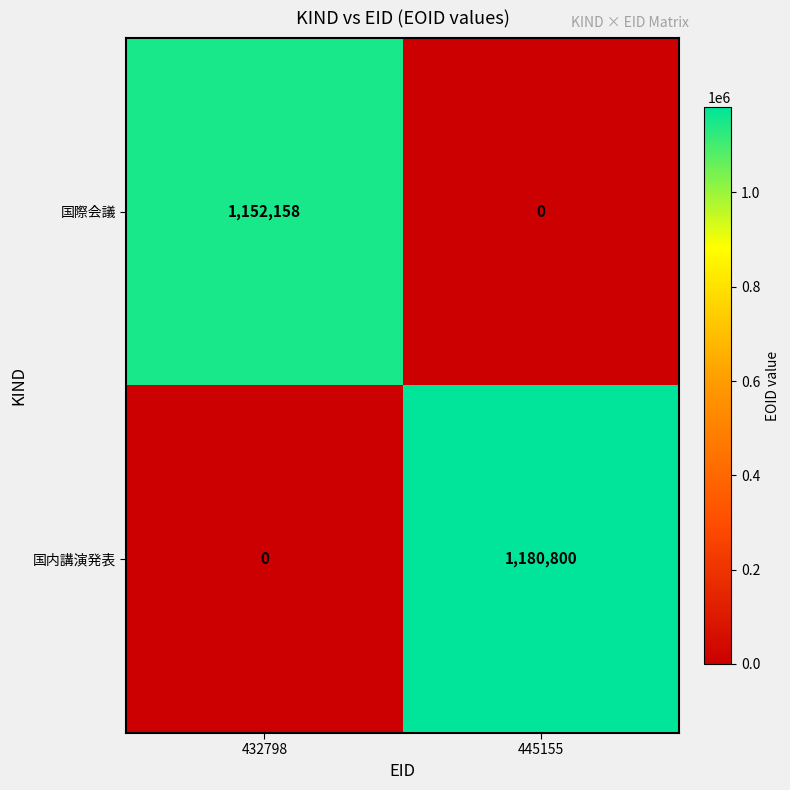

List the series in order of their peak value, lowest first.

国際会議, 国内講演発表